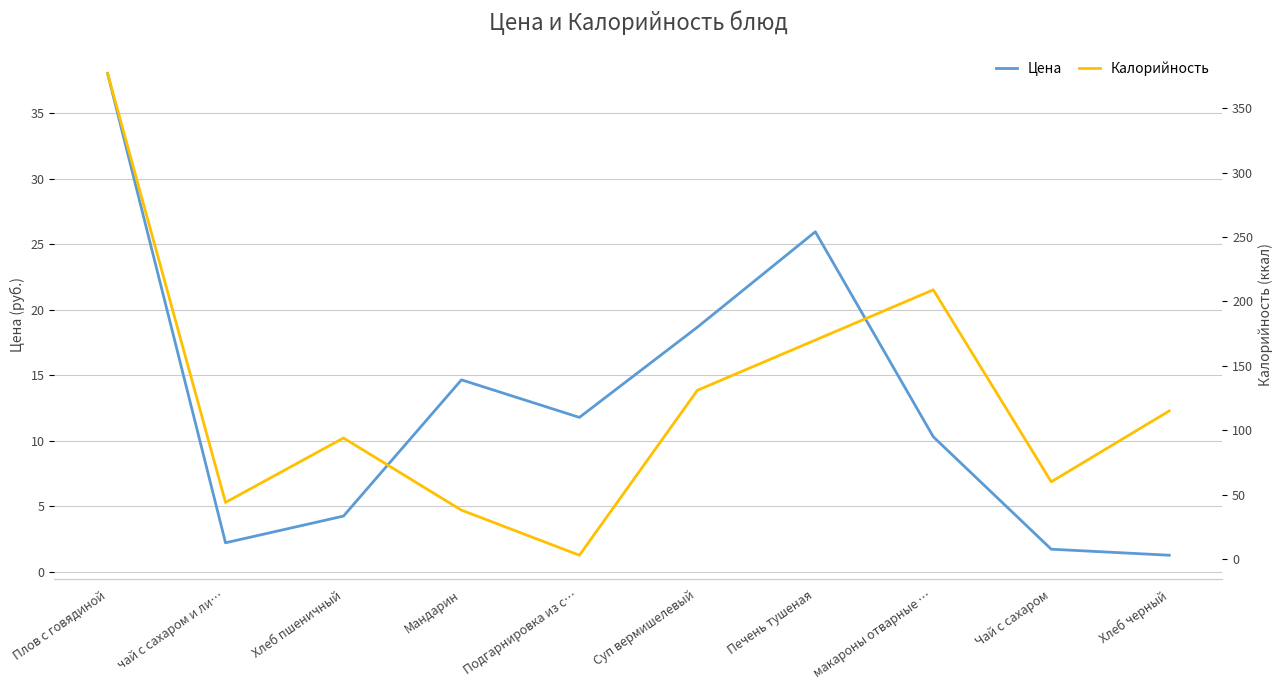

How many series are shown in this chart?

2